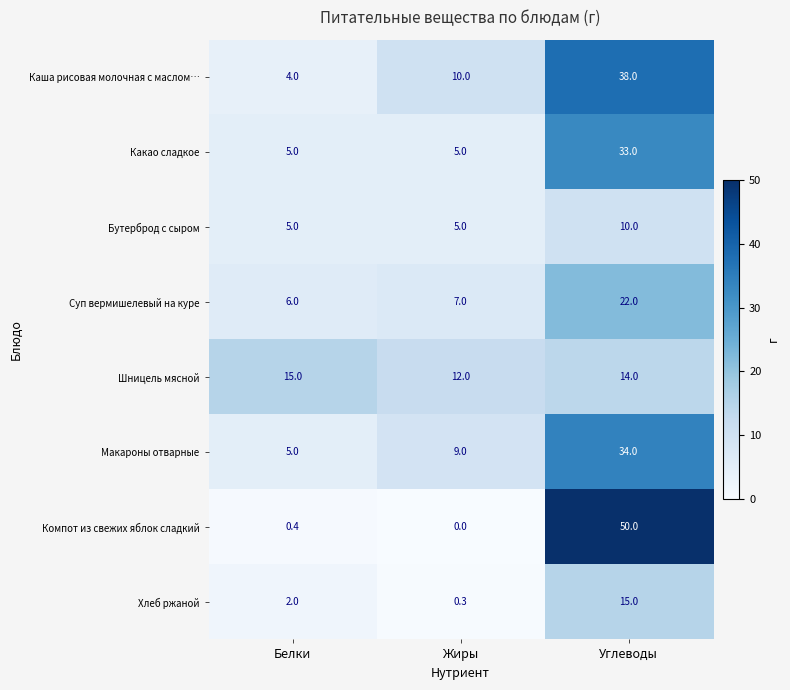

Rank the categories by Шницель мясной value from lowest to highest.

Жиры, Углеводы, Белки